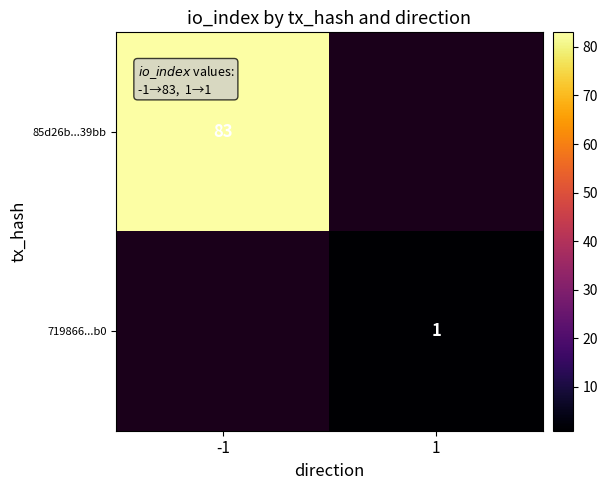

Is the value of 719866...b0 at 1 greater than the value of 85d26b...39bb at -1?

No